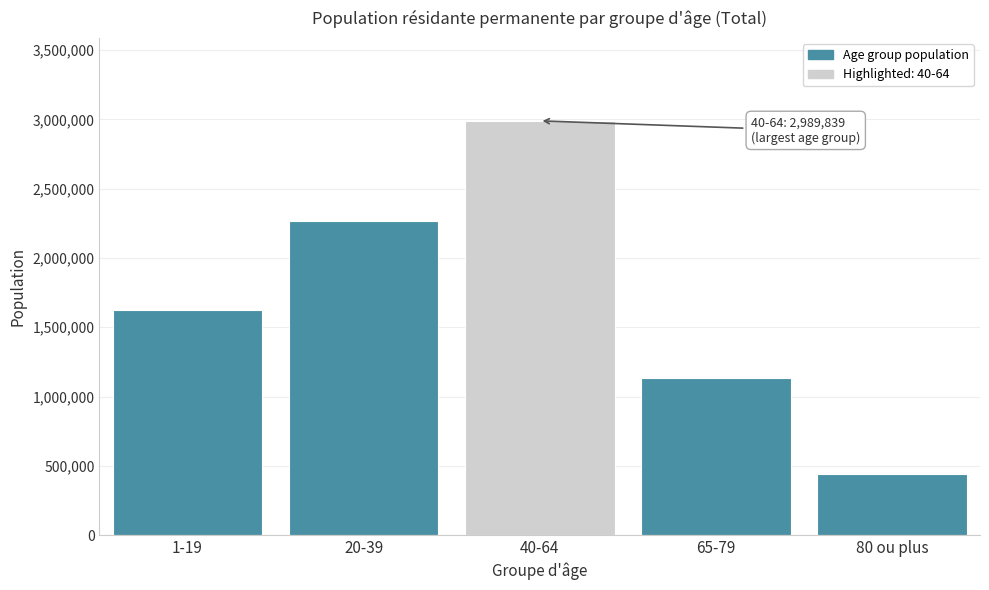

Reading right to left, extract all data points from this chart.

80 ou plus=443652	65-79=1133649	40-64=2989839	20-39=2267929	1-19=1623290